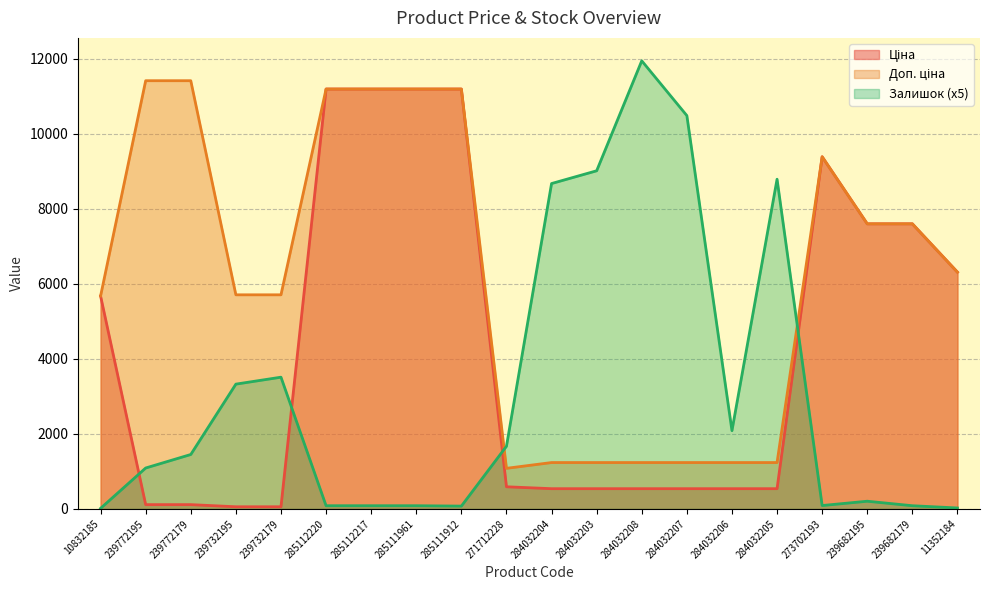

True or false: Залишок has more than 1 points higher than both neighbors.

True